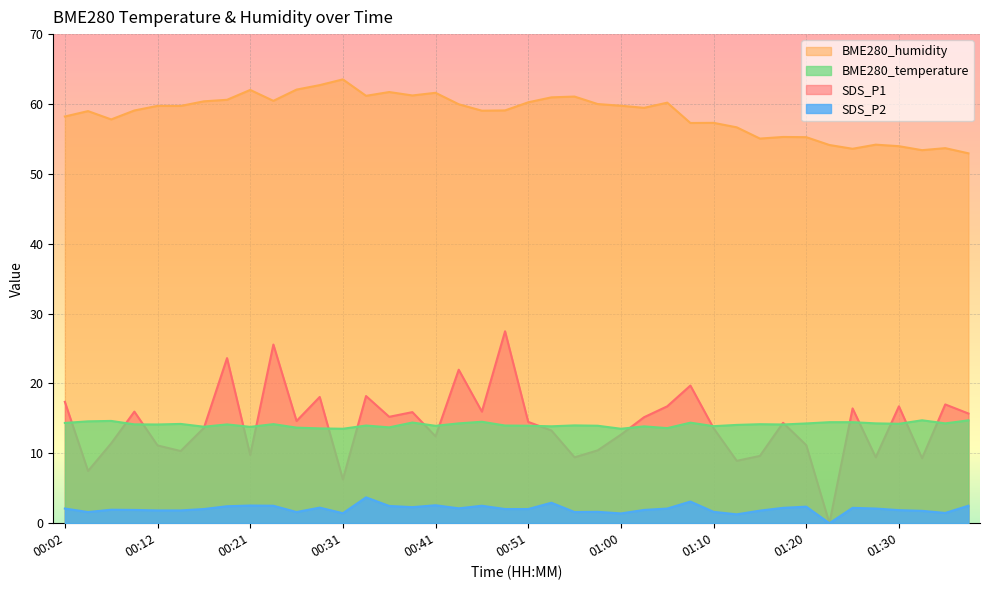

What is the total value across all series at 00:09?

91.1